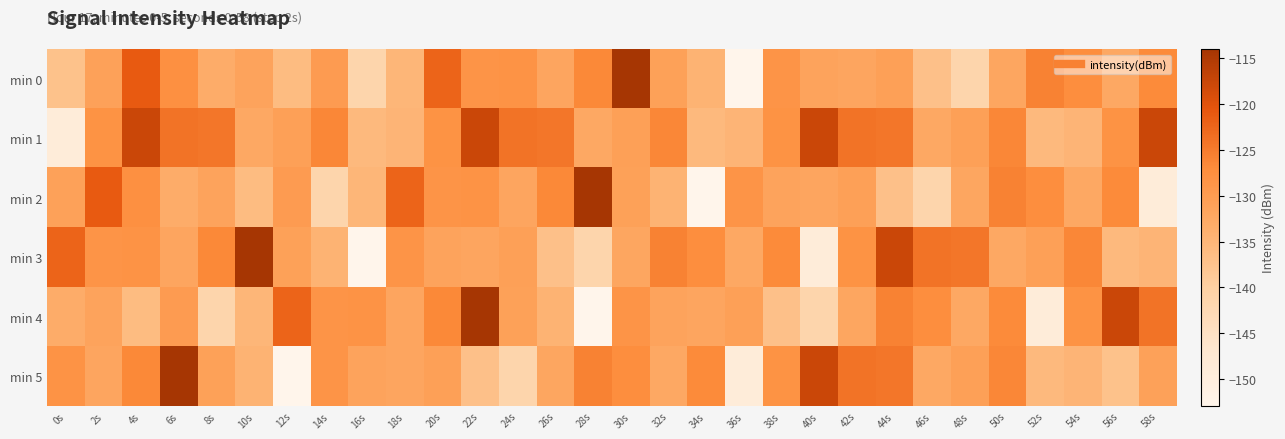

What is the minimum value shown in the chart?

-152.9